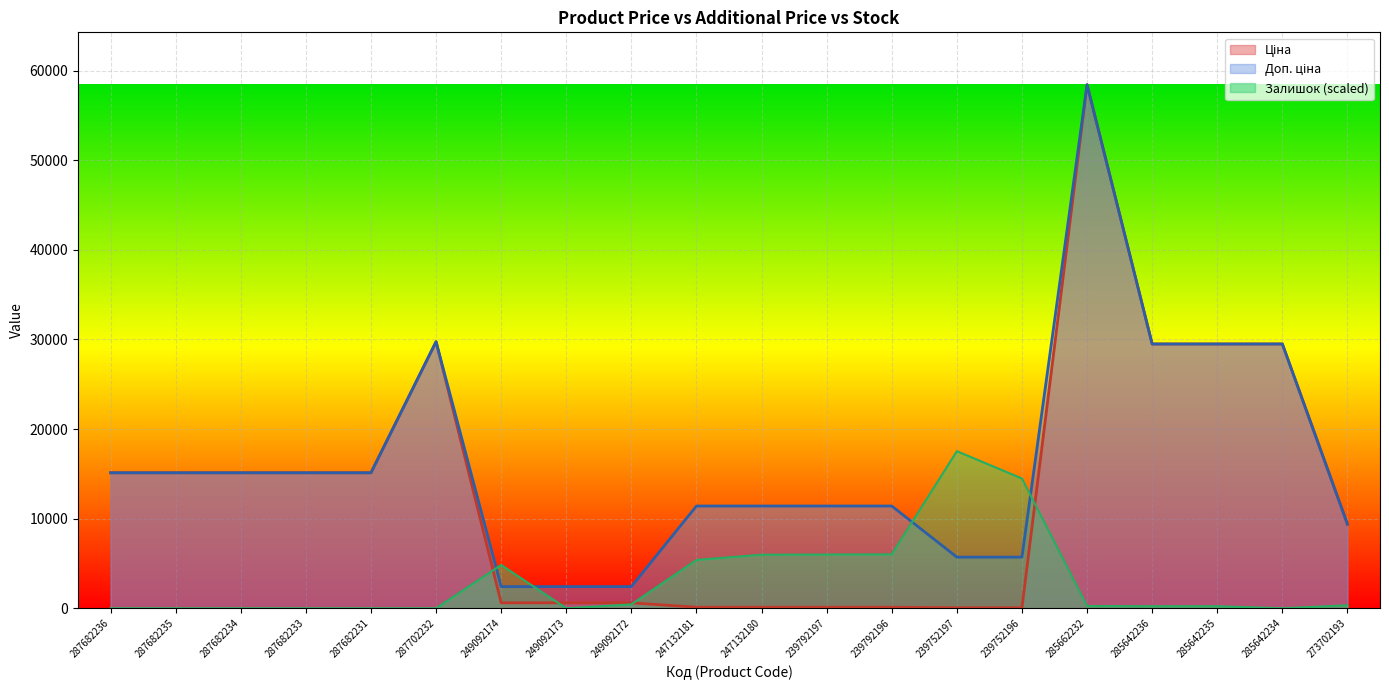

What are all the series names shown in the legend?

Ціна, Доп. ціна, Залишок